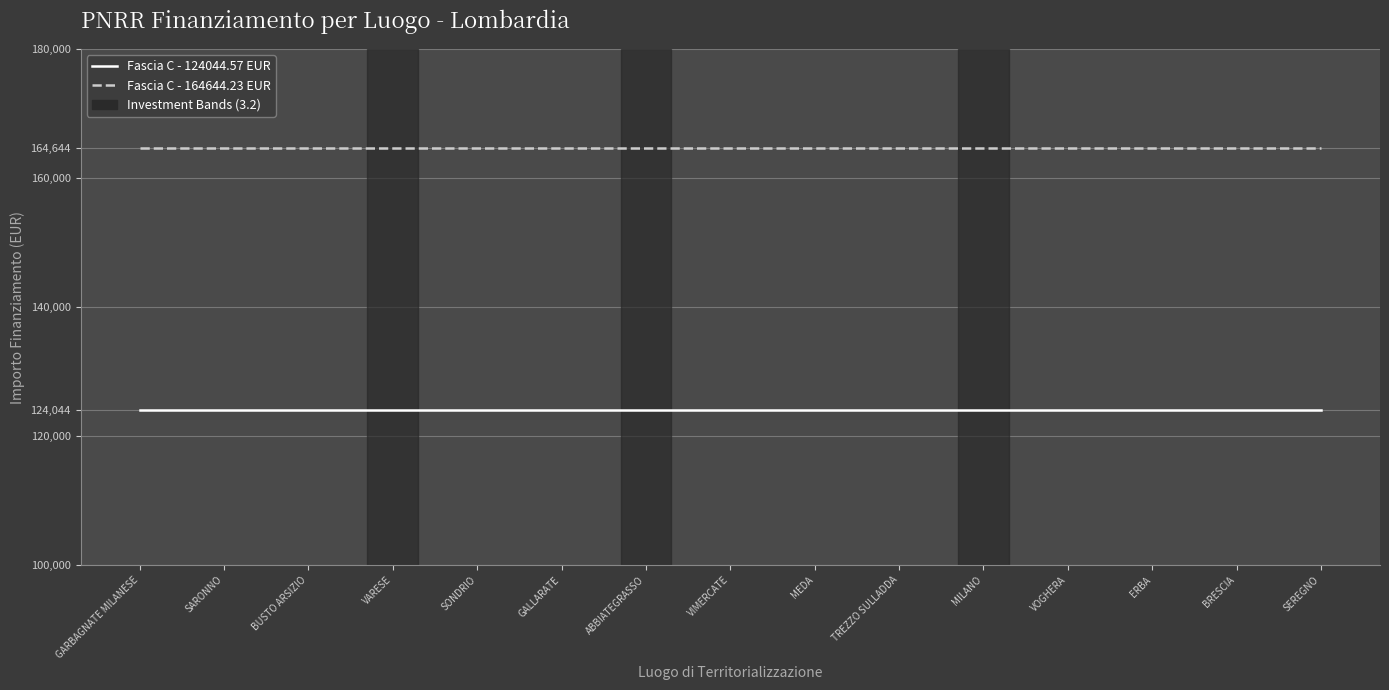

The Fascia C - 164644.23 EUR series shows 81061.3 at GARBAGNATE MILANESE. True or false?

False